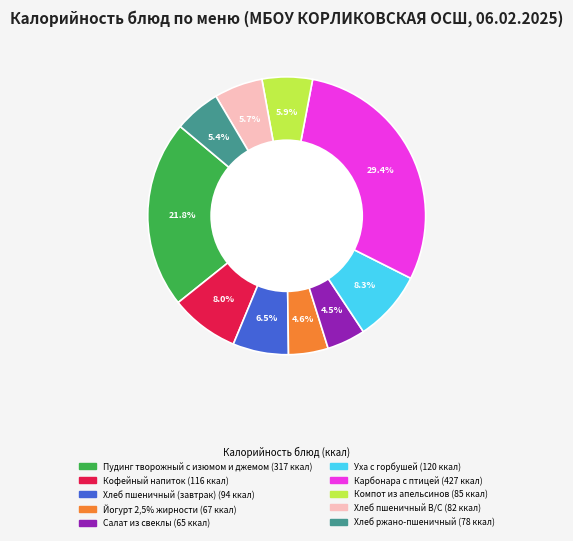

Approximately how many times larger is the value at Пудинг творожный с изюмом и джемом compared to Компот из апельсинов?

3.7